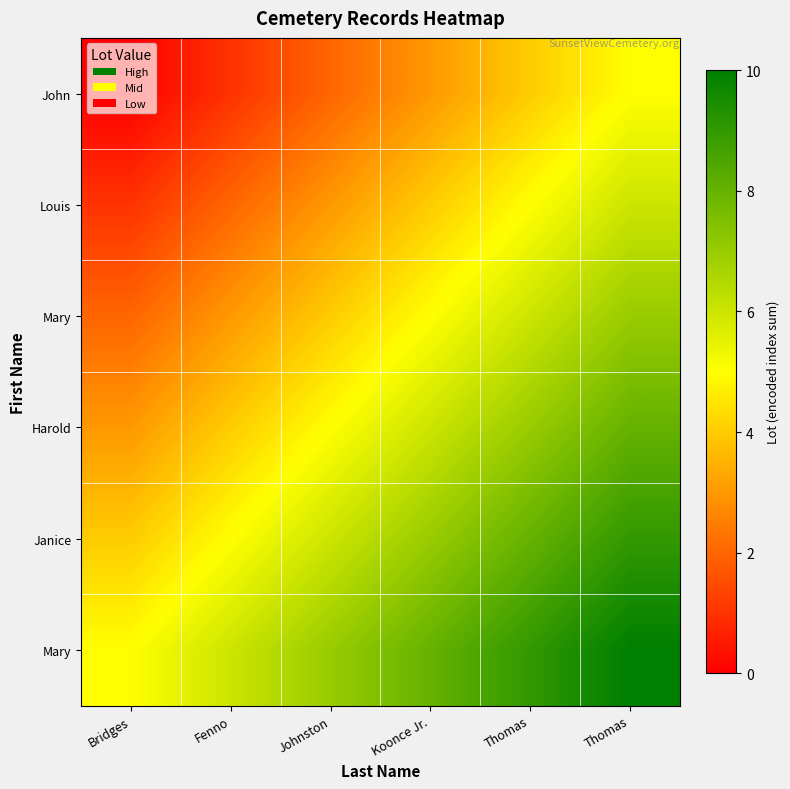

What is the difference between the highest and lowest values at Fenno?

5